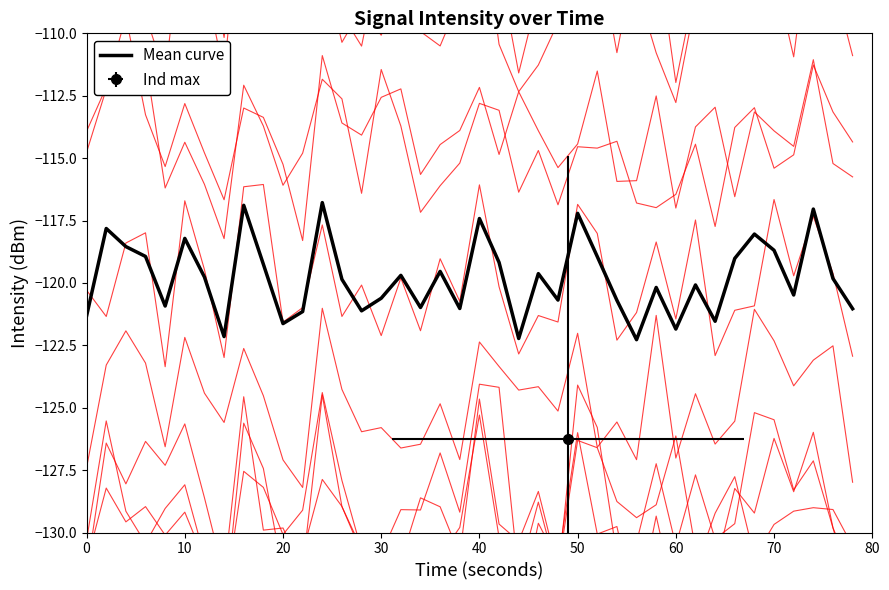

How many lines are shown in the chart?

1